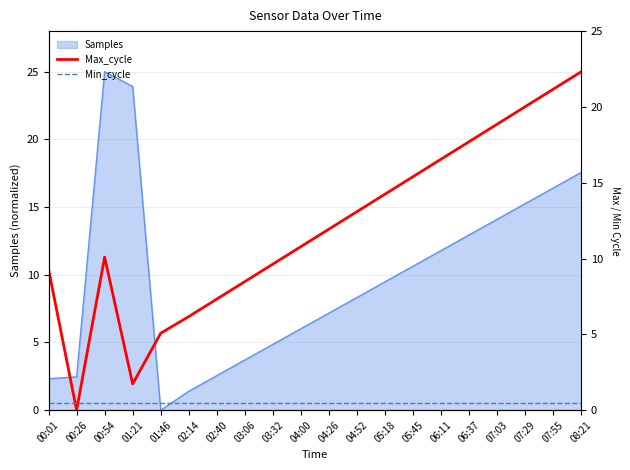

Which series ends up on top after the final intersection of Min_cycle and Max_cycle?

Max_cycle